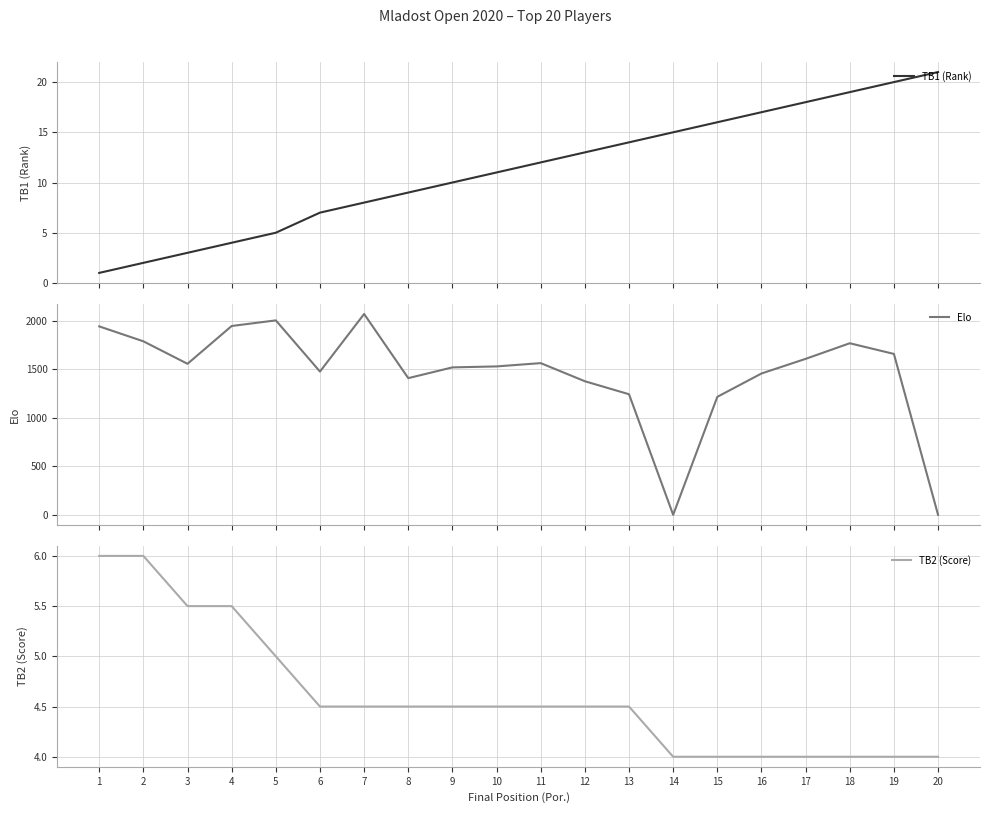

Which series changed the most between 2 and 14?

Elo